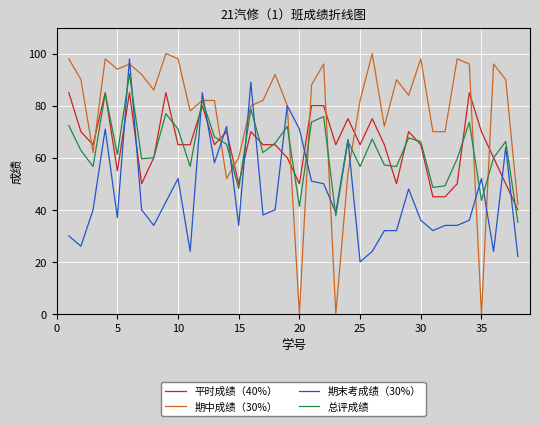

True or false: 期末考成绩（30%） and 平时成绩（40%） cross at least once.

True